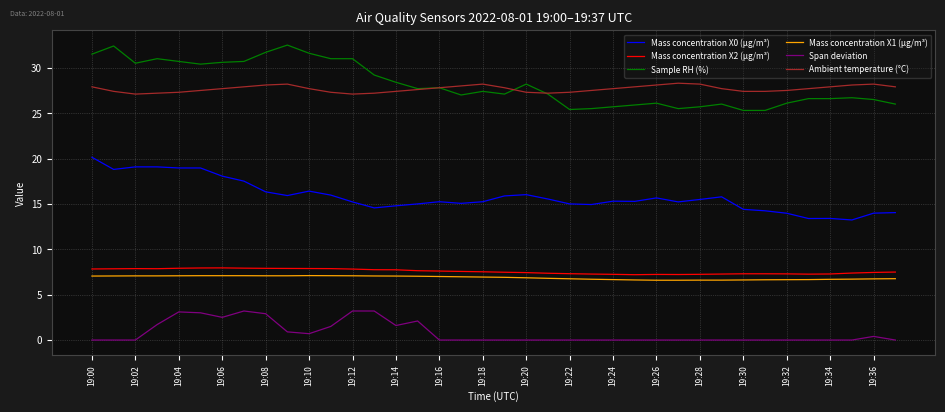

What is the maximum value shown in the chart?

32.5